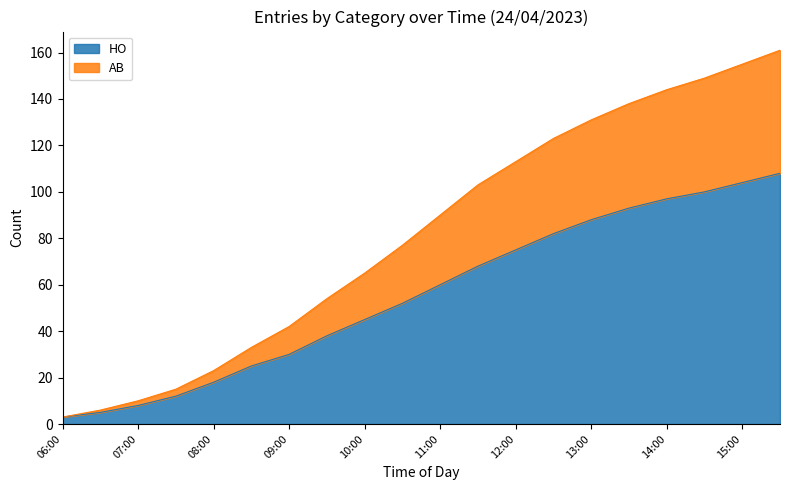

What is the difference between the maximum and minimum values in the HO series?

105